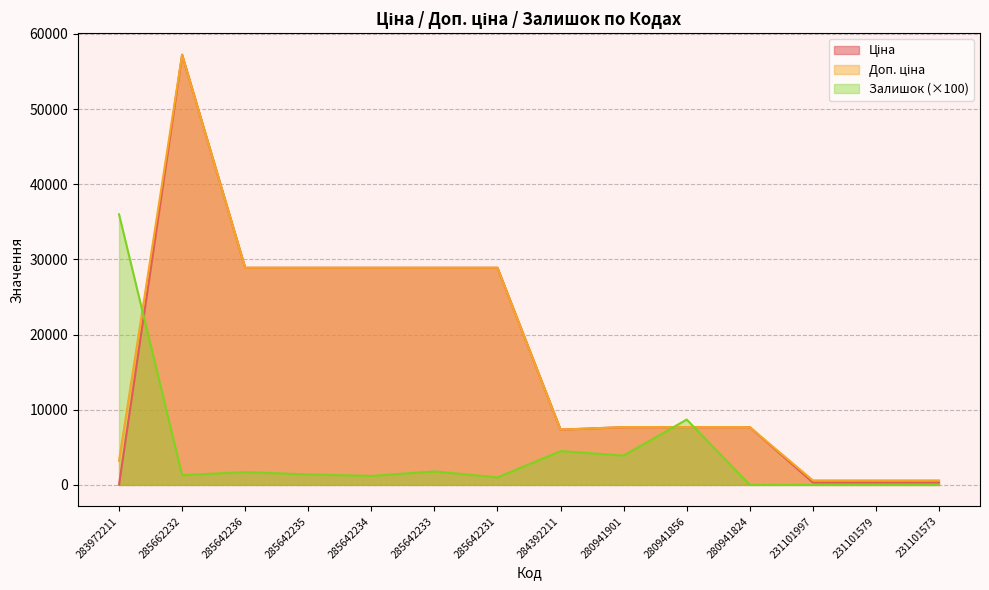

Reading left to right, list all the values displayed in this chart.

Ціна: 32.0	57235.5	28890.3	28890.3	28890.3	28890.3	28890.3	7360.2	7688.0	7688.0	7688.0	331.0	331.0	331.0
Доп. ціна: 3205.0	57235.5	28890.3	28890.3	28890.3	28890.3	28890.3	7360.2	7688.0	7688.0	7688.0	607.0	607.0	607.0
Залишок: 36000.0	1300.0	1700.0	1400.0	1200.0	1800.0	1000.0	4500.0	3900.0	8700.0	0.0	0.0	0.0	0.0